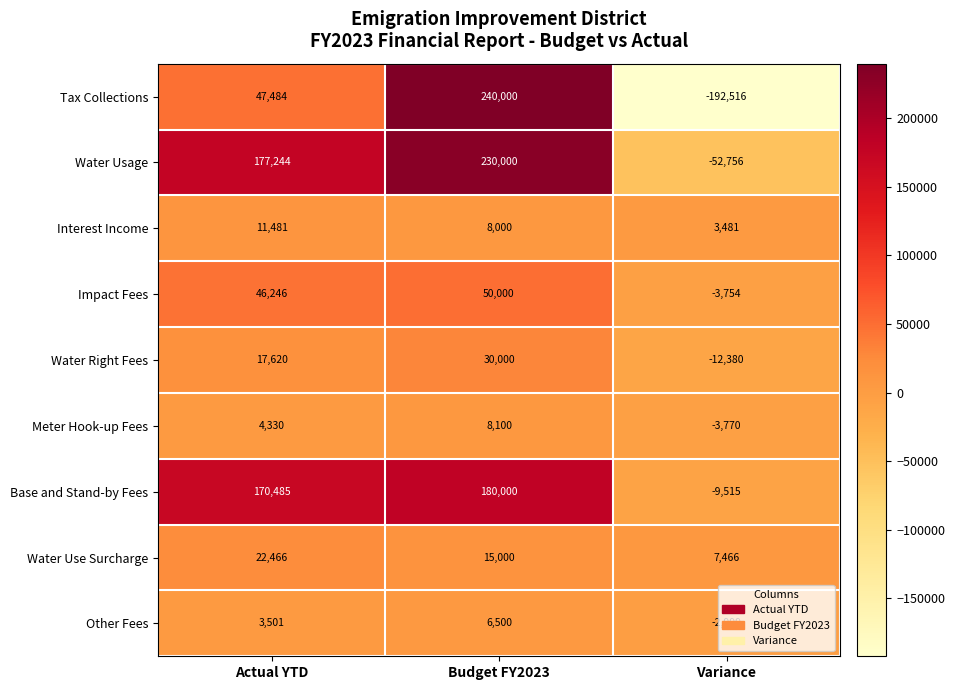

Rank the series by their maximum value, from highest to lowest.

Tax Collections, Water Usage, Base and Stand-by Fees, Impact Fees, Water Right Fees, Water Use Surcharge, Interest Income, Meter Hook-up Fees, Other Fees